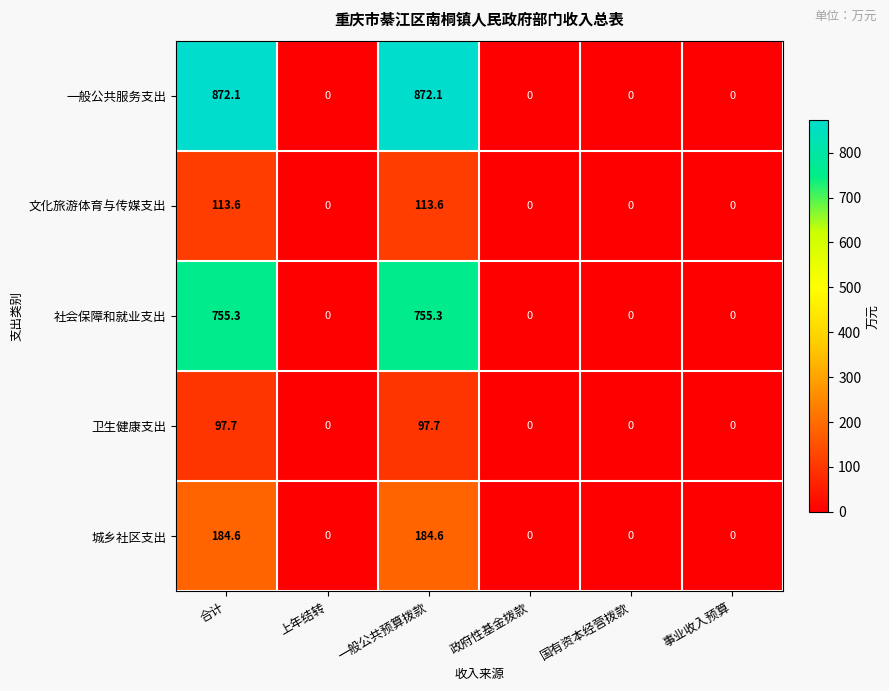

Count the number of data series in this chart.

5